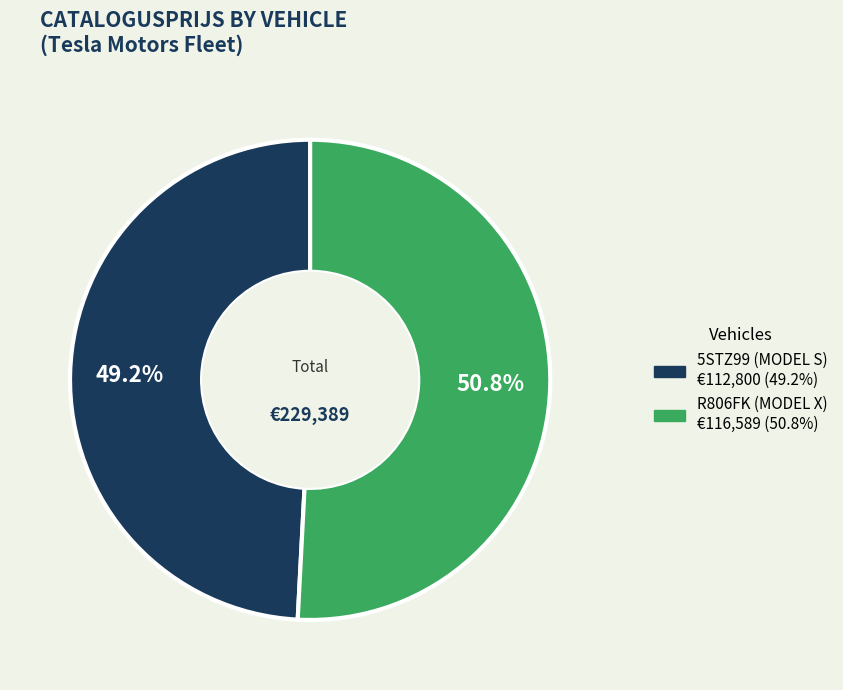

How many segments does this pie chart have?

2